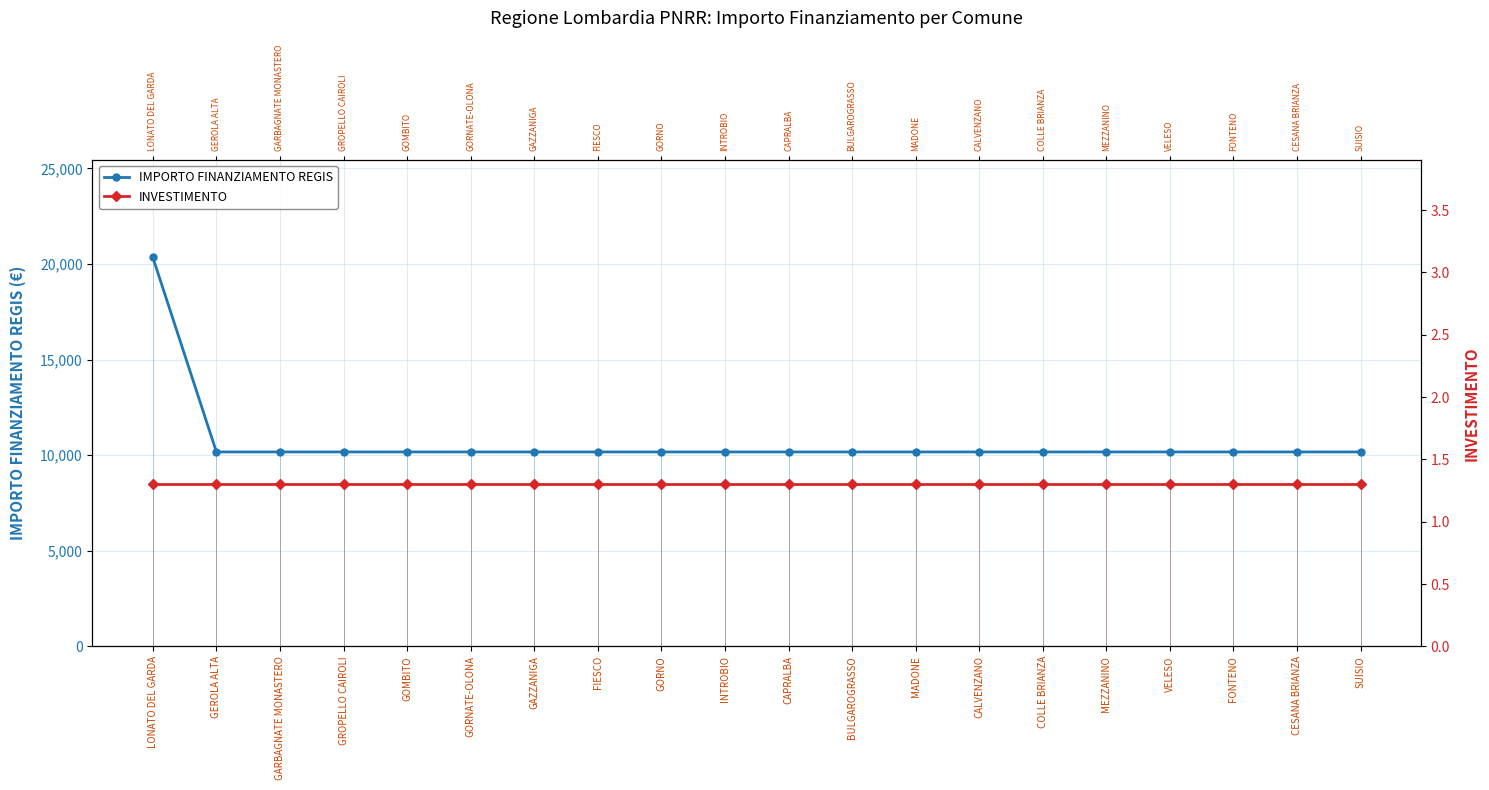

The INVESTIMENTO series shows 0.5 at BULGAROGRASSO. True or false?

False